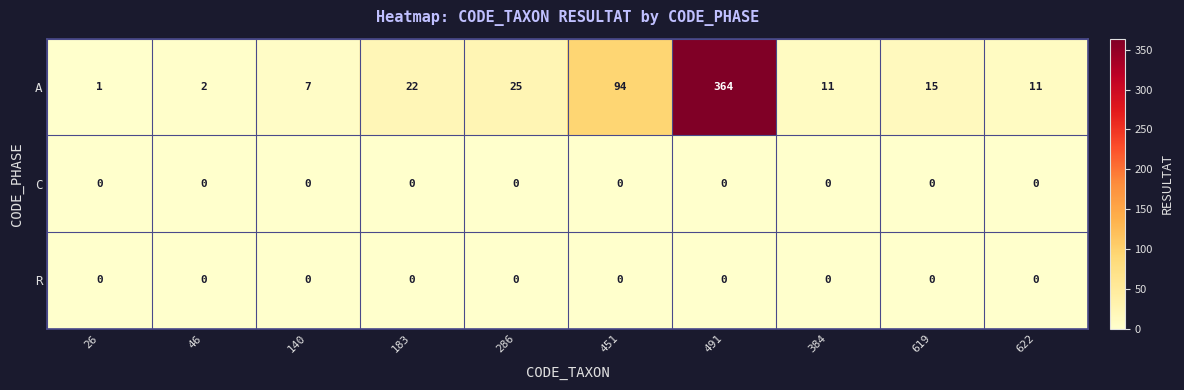

At which label does A first exceed 15?

183